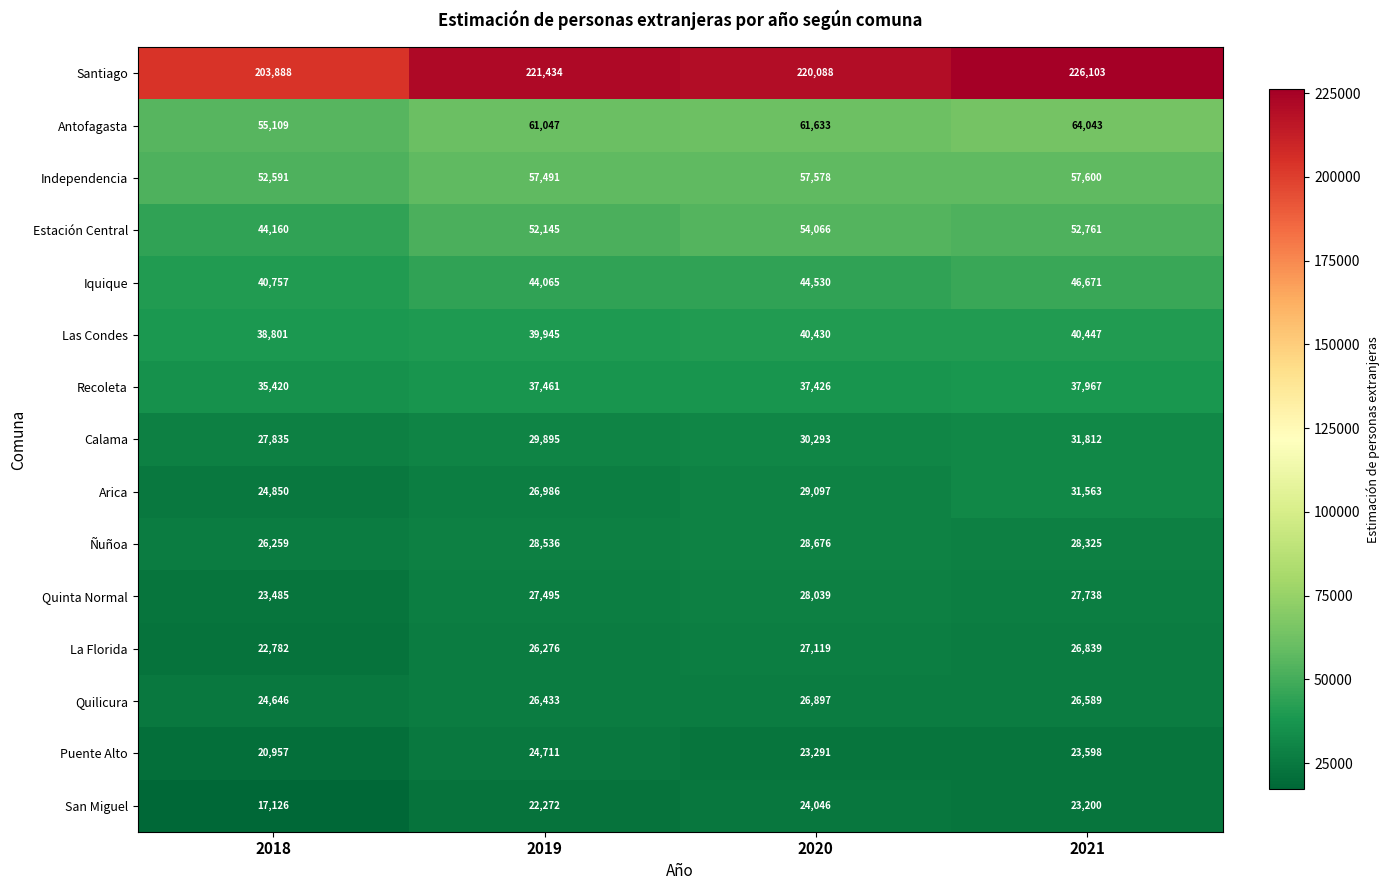

The value of Antofagasta at 2020 is 18760. True or false?

False